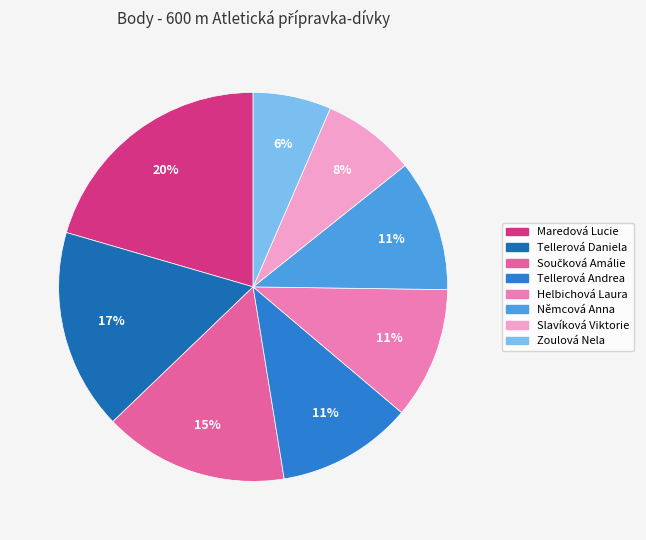

To the nearest percent, what is the average slice percentage?

12%